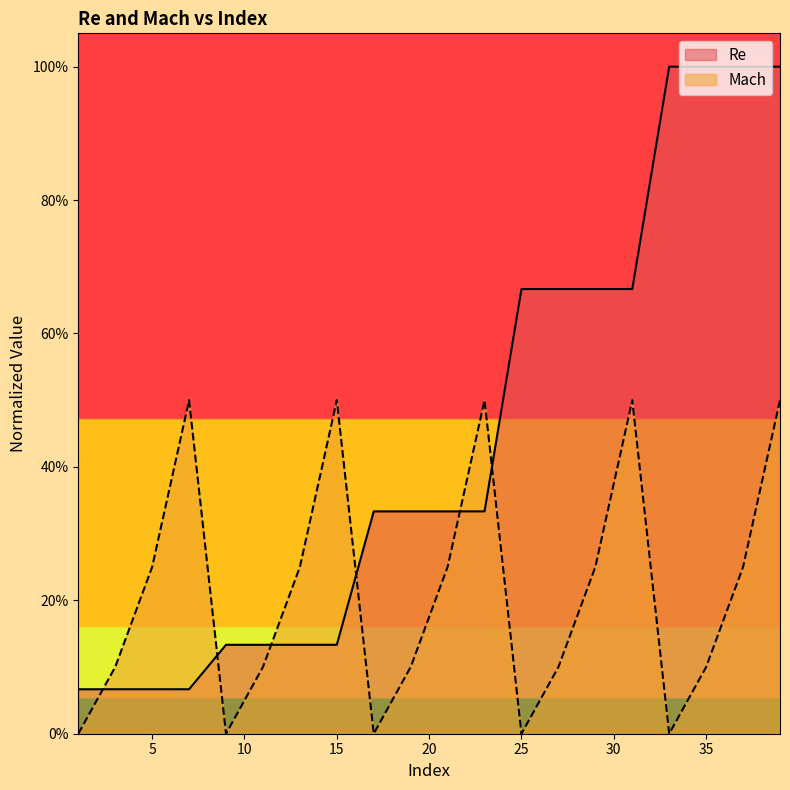

What is the sum of all Re values?

8.8